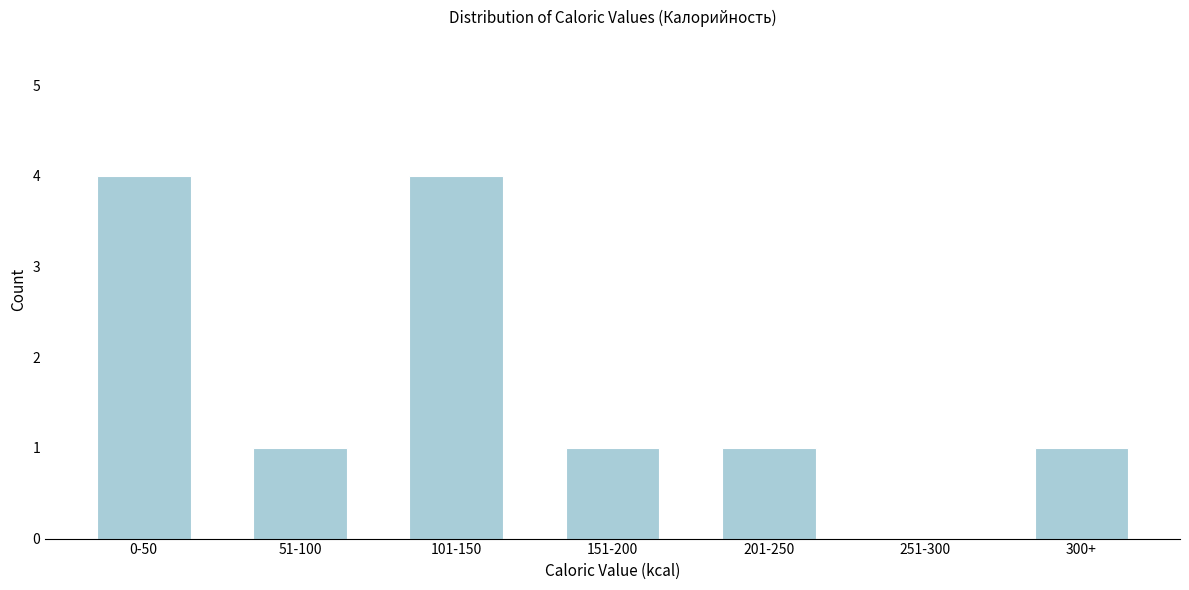

Reading right to left, transcribe all the data shown in this chart.

300+=1	251-300=0	201-250=1	151-200=1	101-150=4	51-100=1	0-50=4